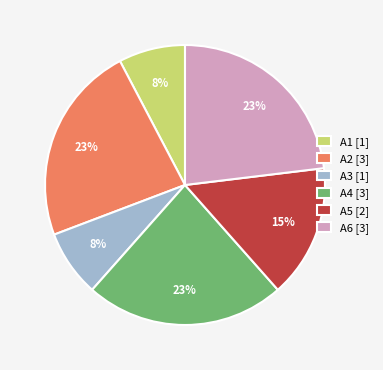

True or false: A3 [1] accounts for 1% of the total.

False